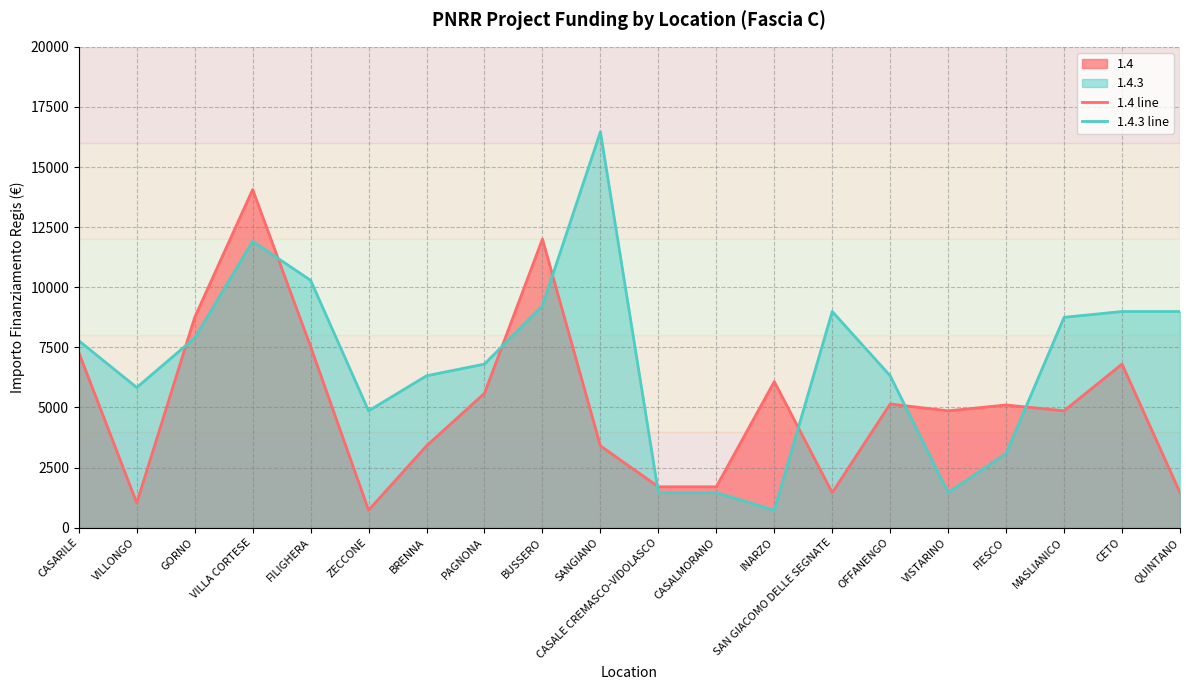

How many intersections are there between 1.4 line and 1.4.3 line?

8